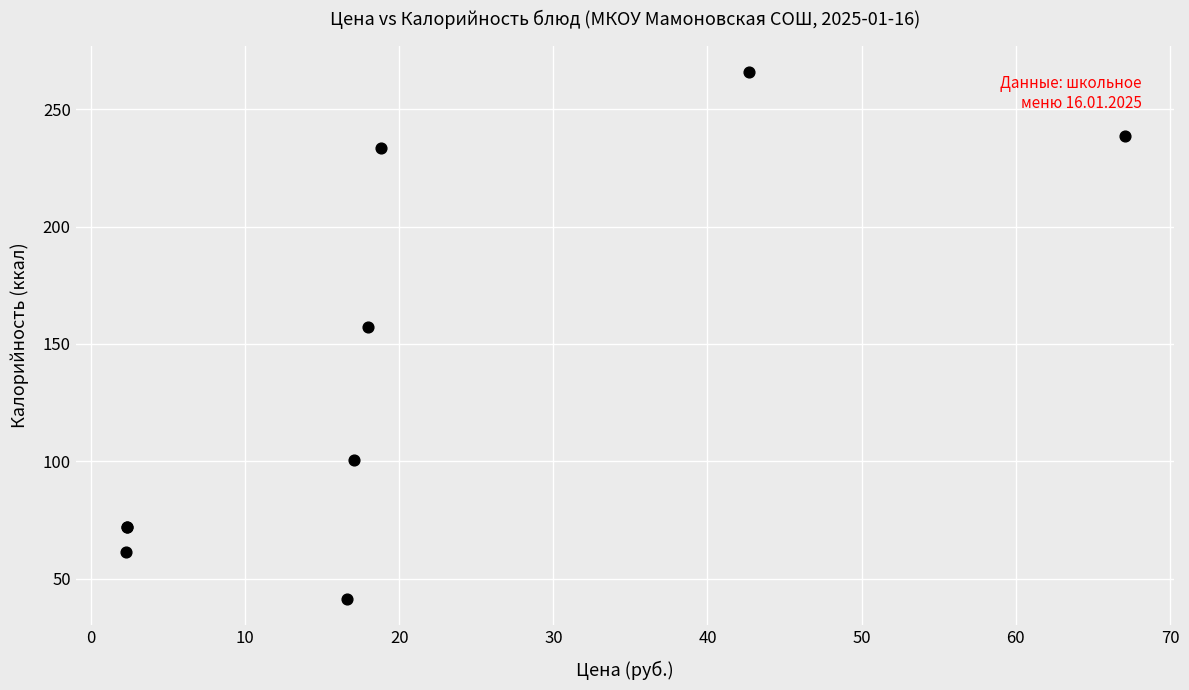

What Y value in the scatter plot is closest to 153?

157.4